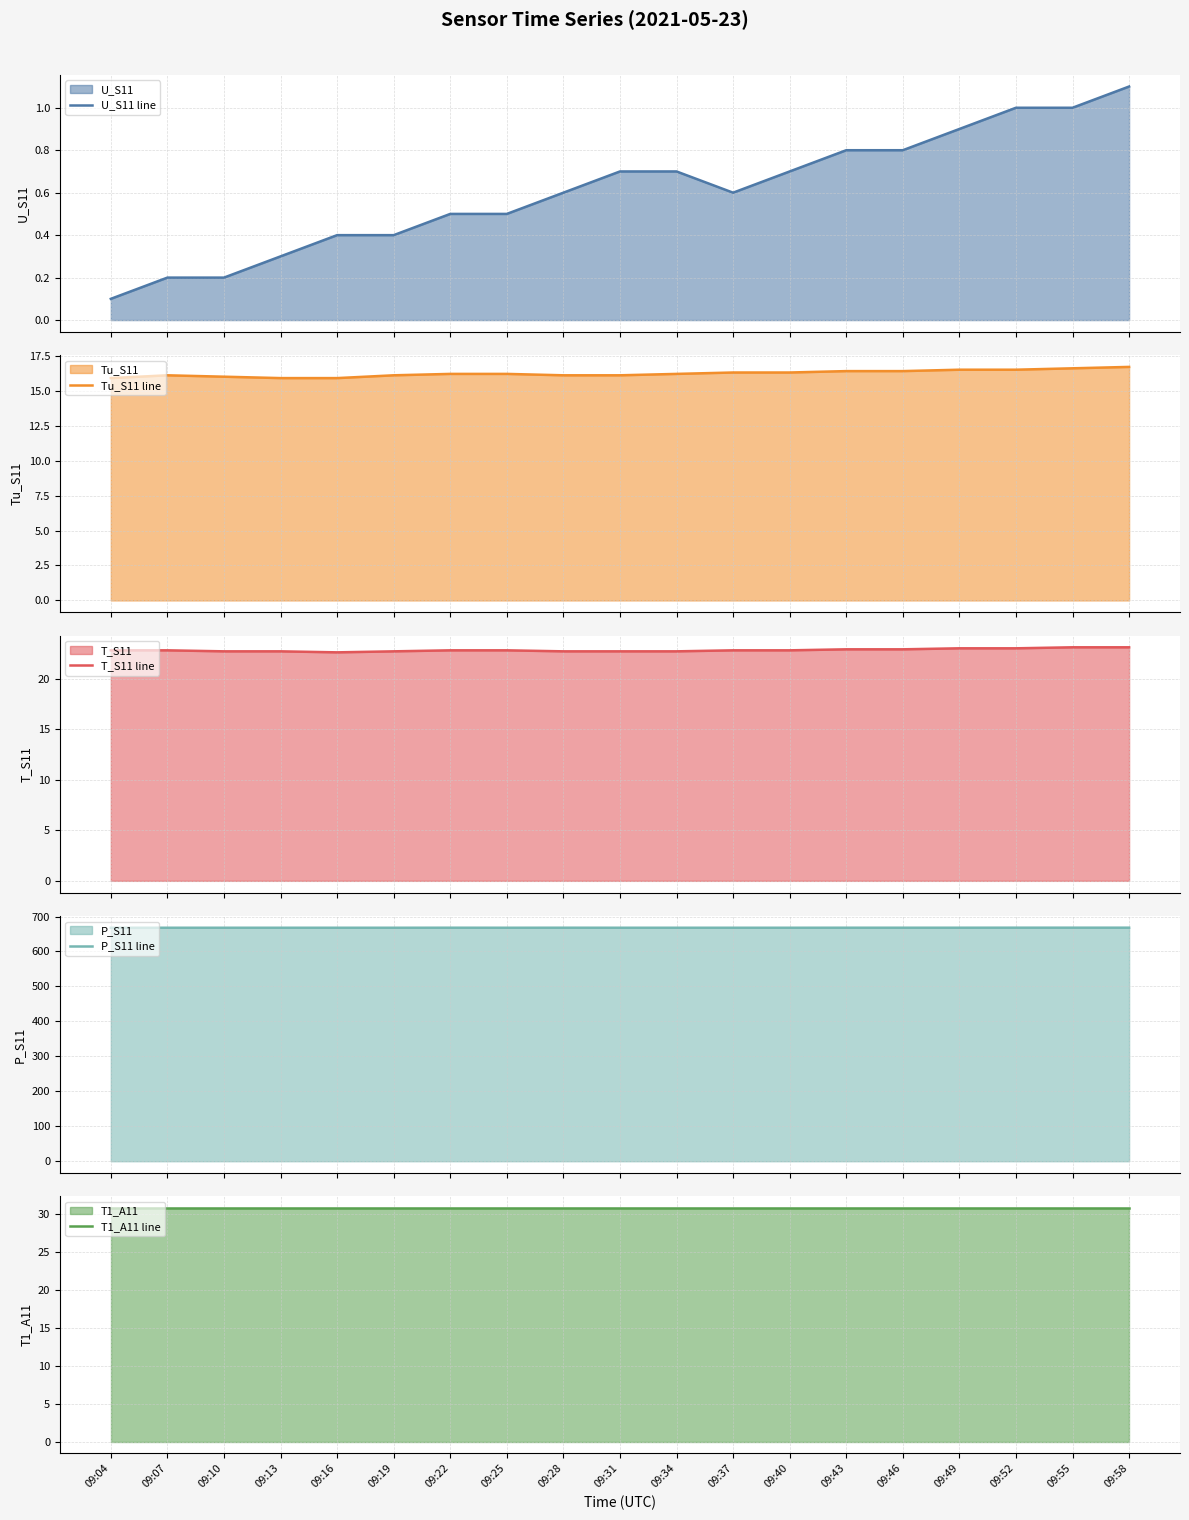

How many interior local valleys does the U_S11 line series have?

1